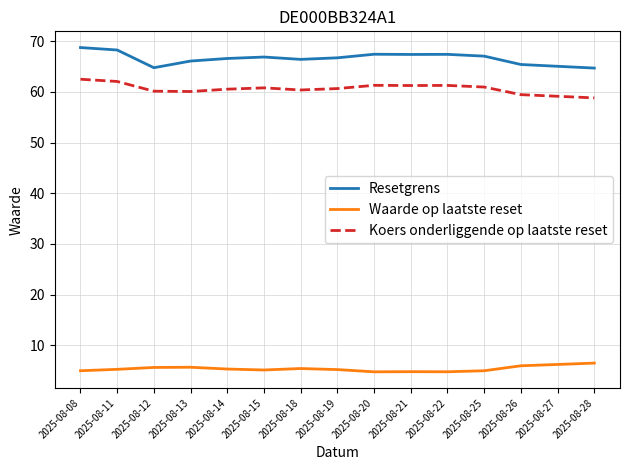

What is the difference between the maximum and minimum values in the Koers onderliggende op laatste reset series?

3.7